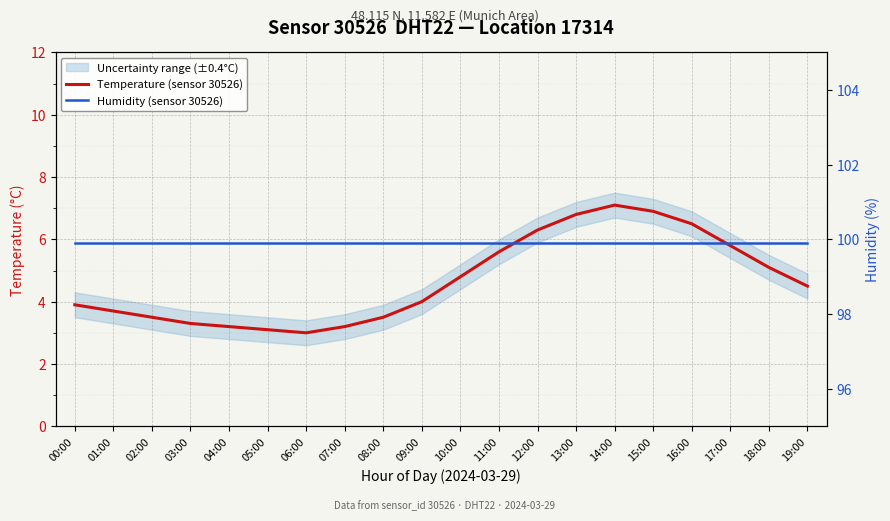

True or false: Humidity (sensor 30526) has more than 0 interior local peaks.

False